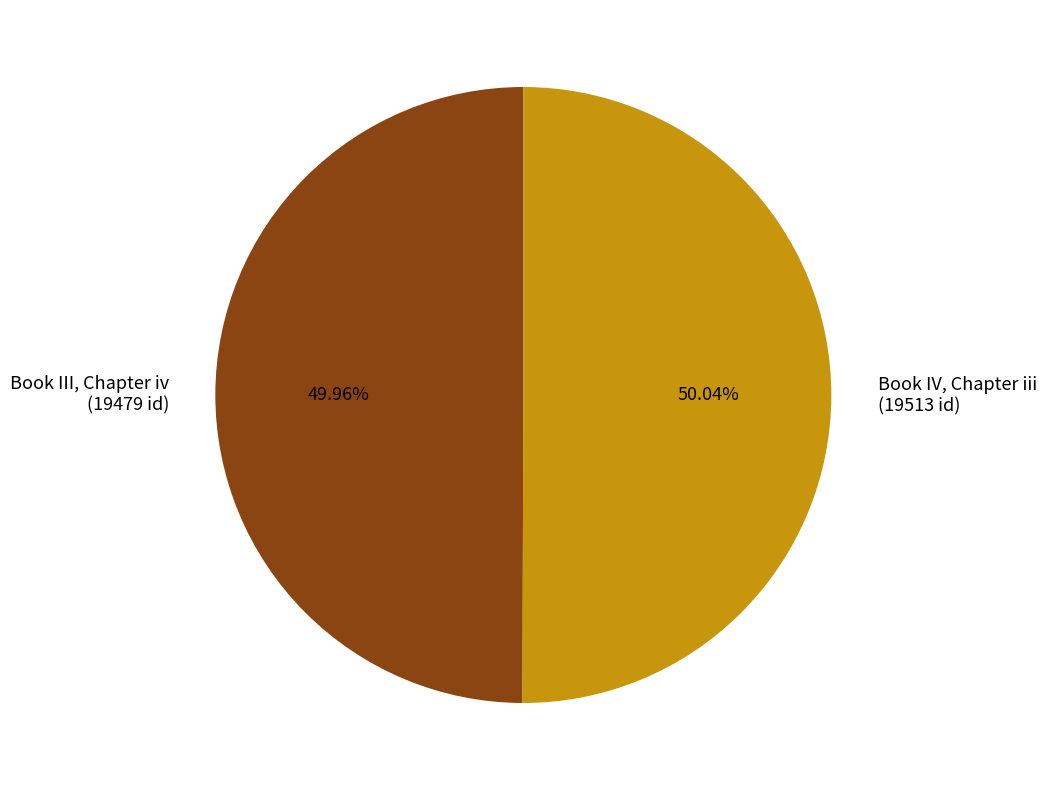

What percentage is the Book III, Chapter iv slice, to the nearest percent?

50%